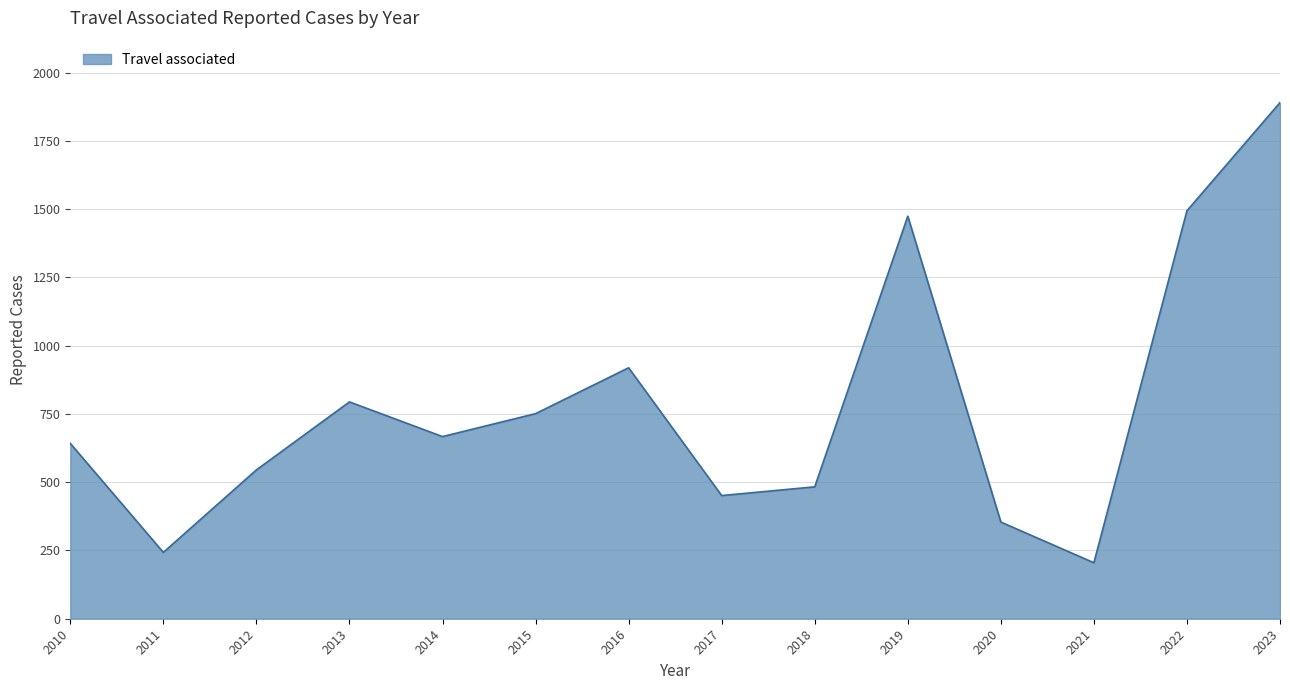

What is the maximum value shown in the chart?

1890